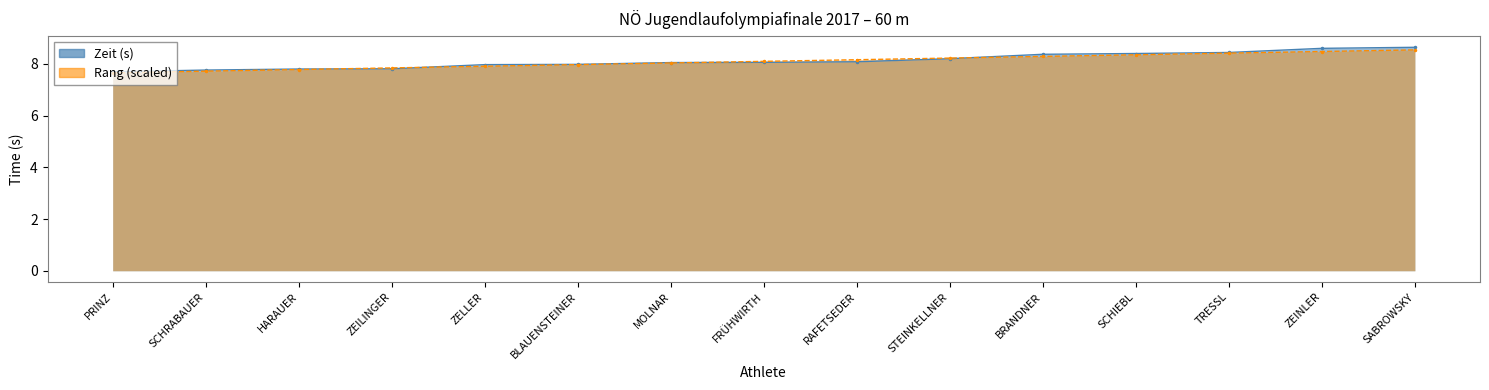

How many values in the Zeit (s) series are below 8?

6